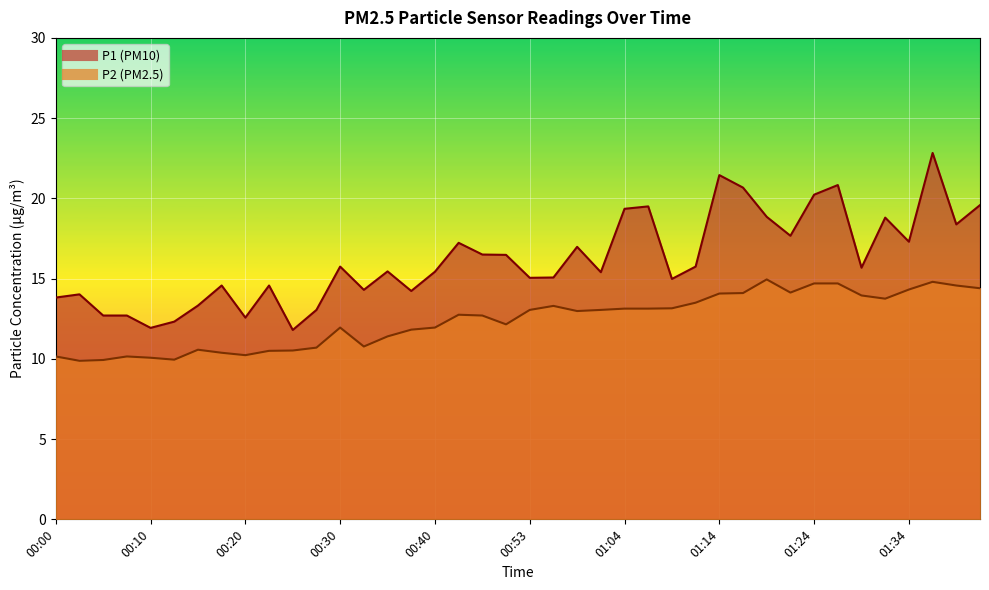

What is the difference between the highest and lowest values at 00:43?

4.5